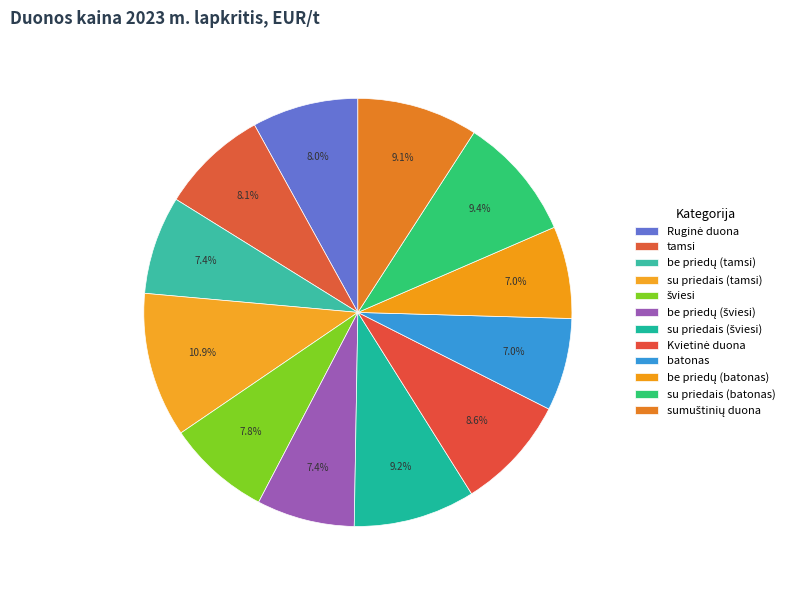

Count the number of slices in the pie.

12